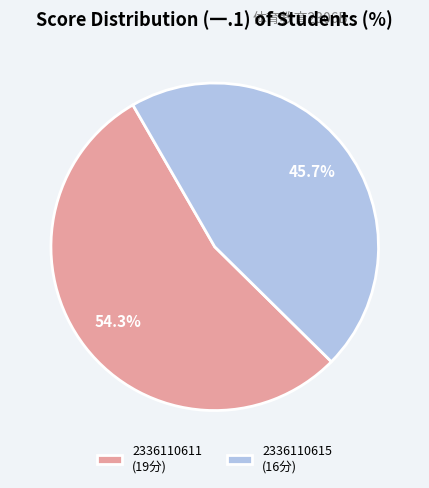

What is the ratio of the value at 2336110615 (16分) to the value at 2336110611 (19分)?

0.8